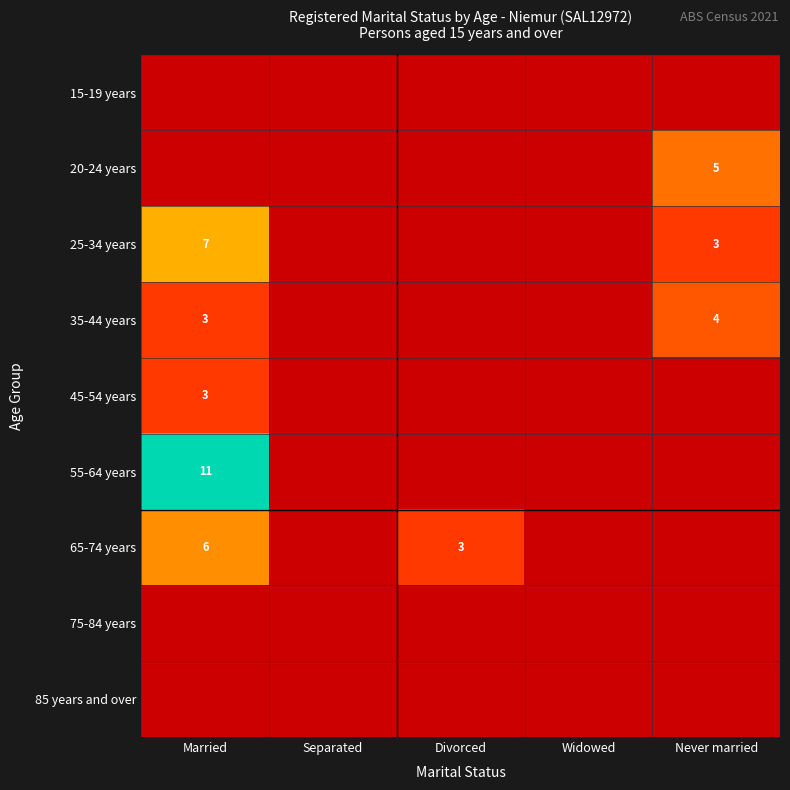

True or false: 20-24 years has a value of 1 at Never married.

False